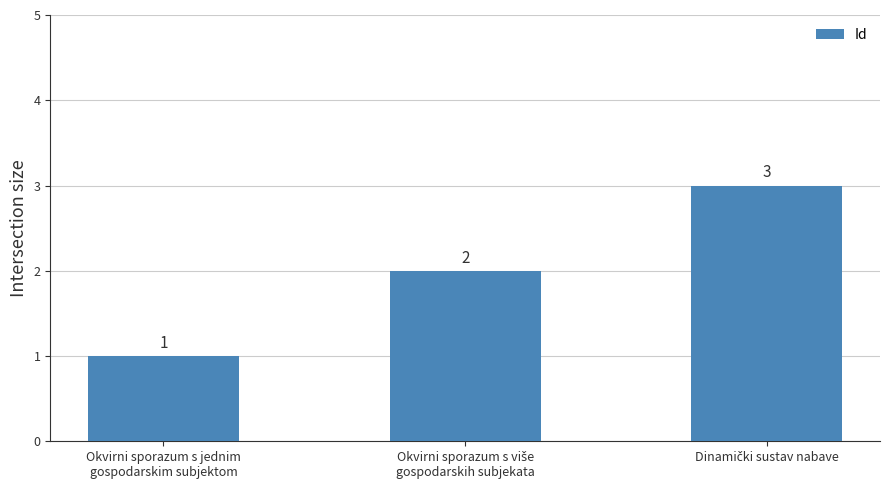

Are the bars grouped side by side (vs. stacked)?

No